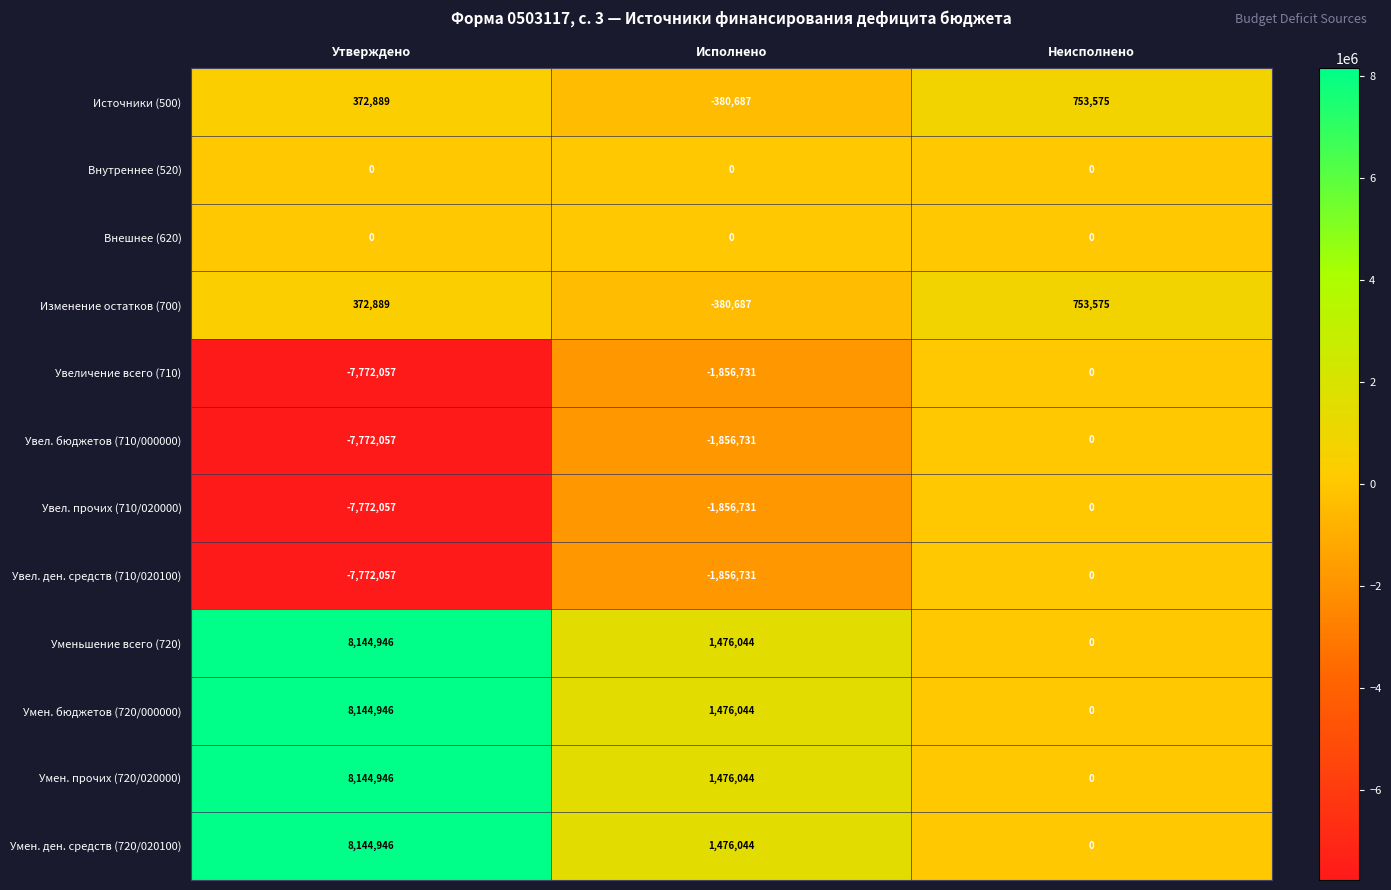

How many data points does each series have?

3